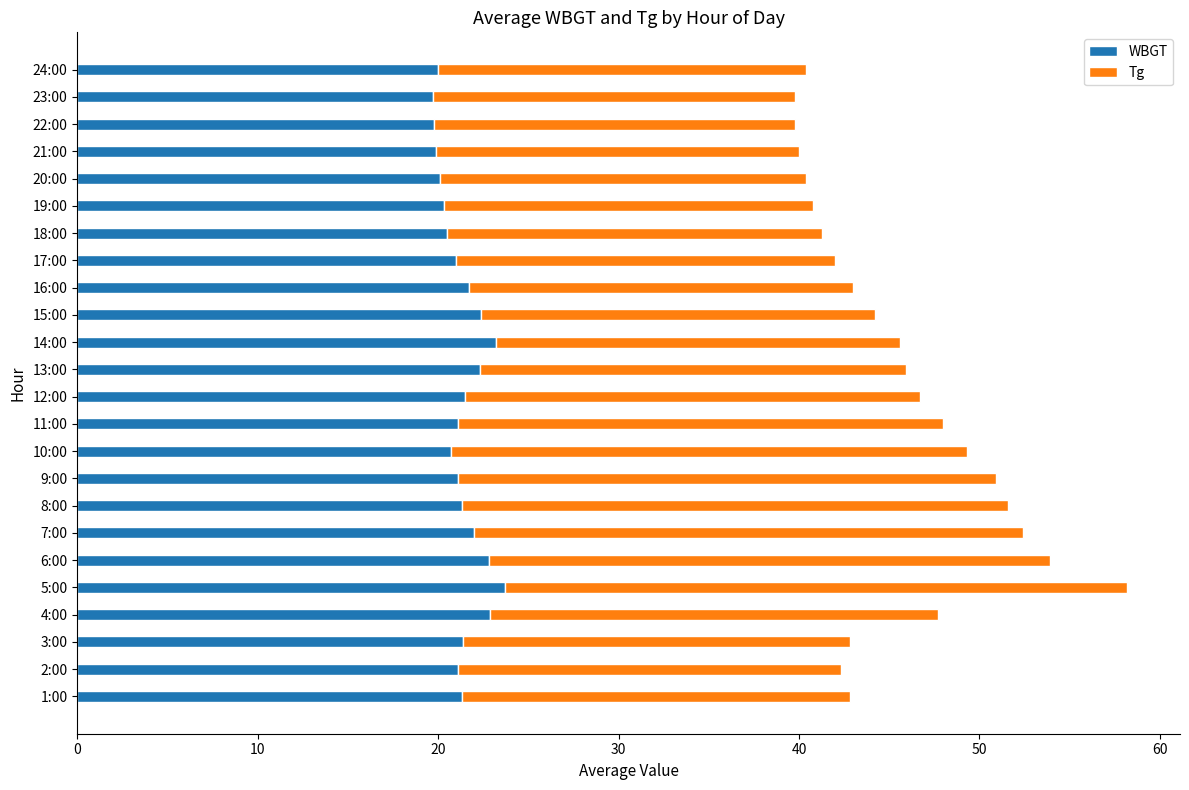

What is the minimum value for WBGT?

19.7